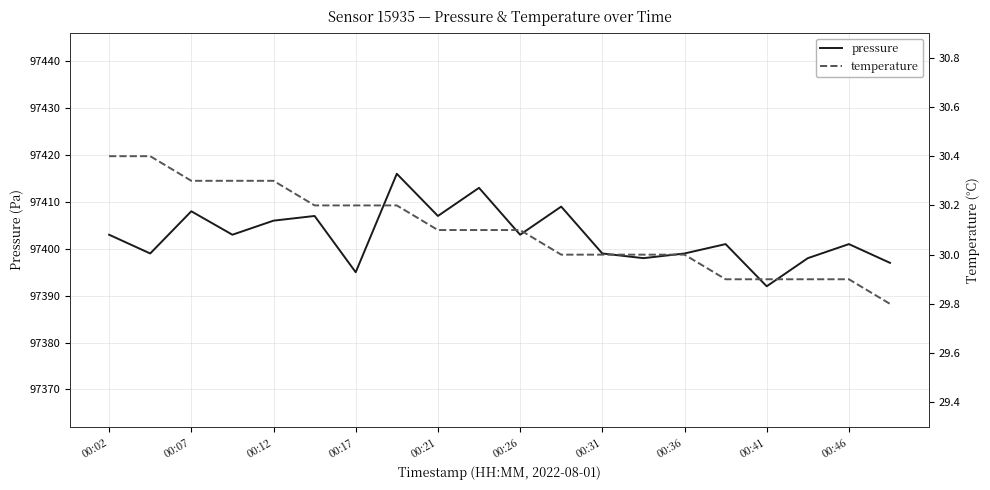

Which category has the lowest value in the pressure series?

00:41